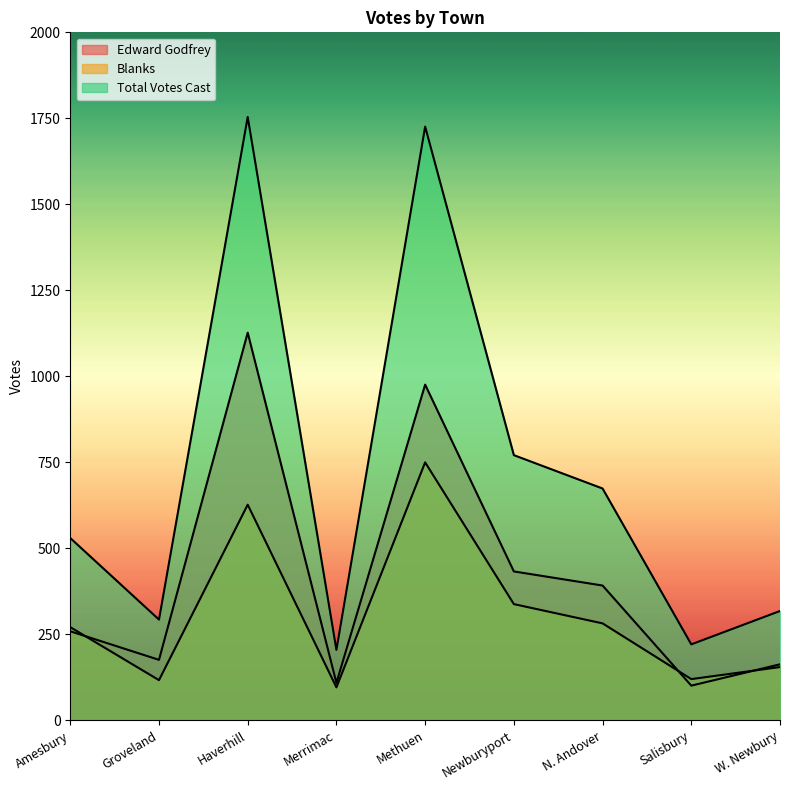

What is the sum of all Edward Godfrey values?

3736